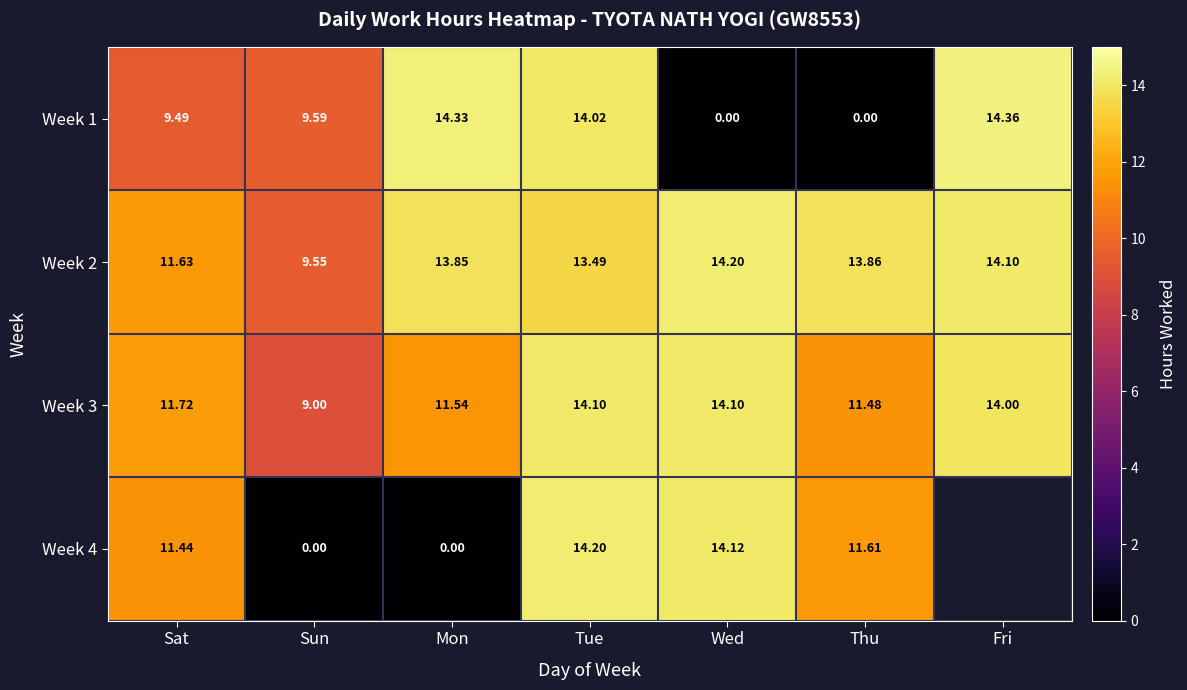

List the labels in order of Week 2 value, largest first.

Wed, Fri, Thu, Mon, Tue, Sat, Sun